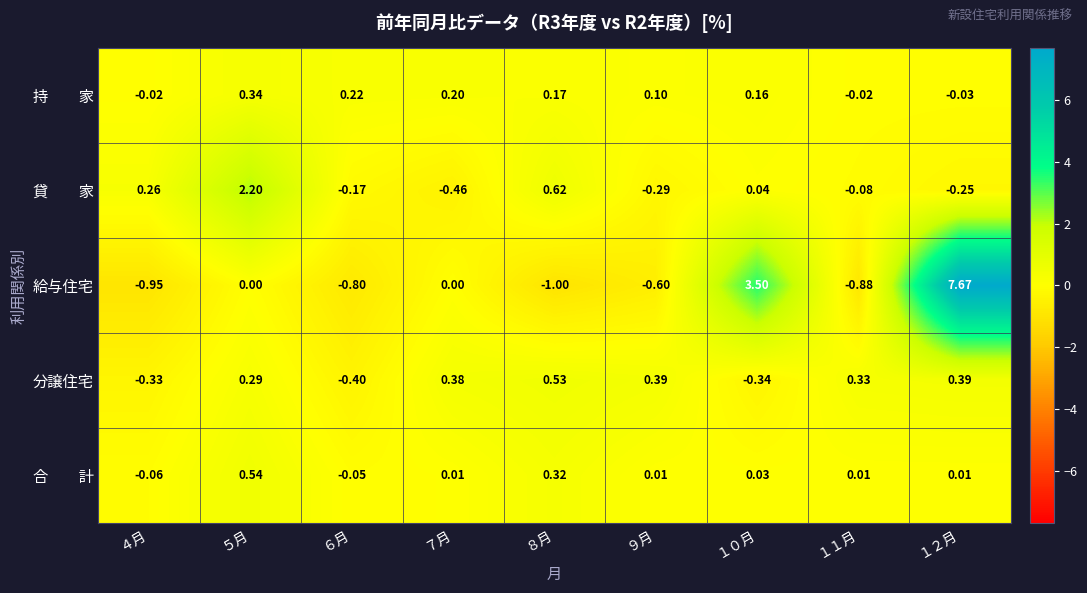

Which series changed the most between ９月 and １２月?

給与住宅